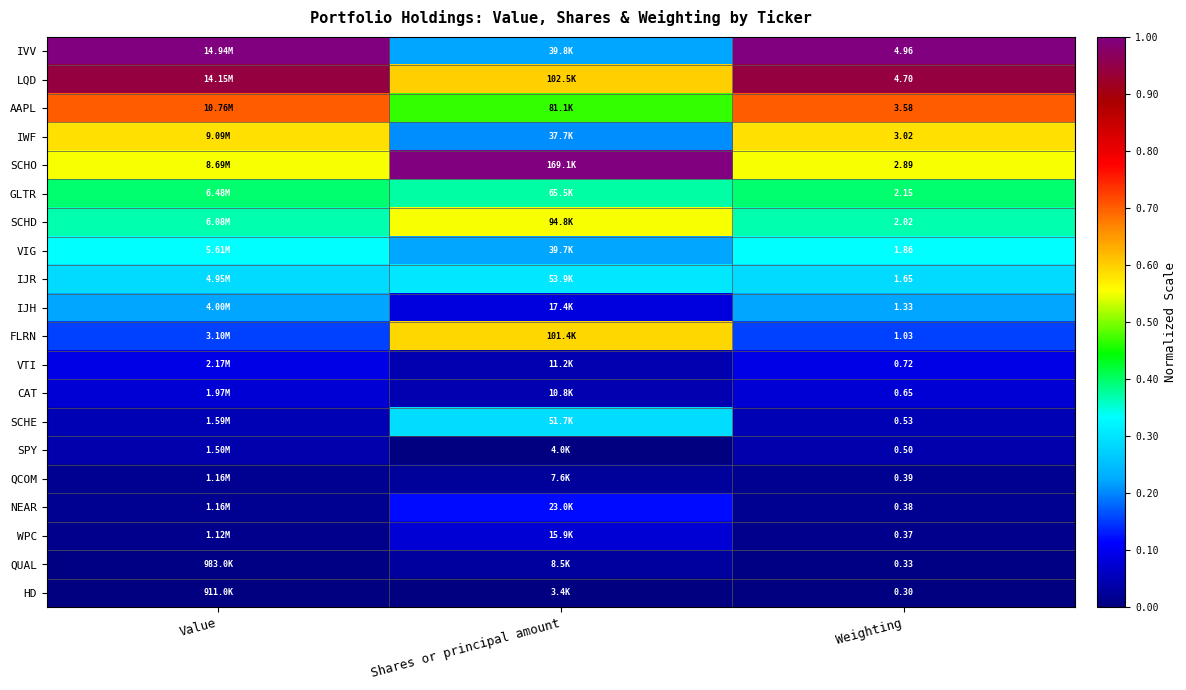

How many series are shown in this chart?

20